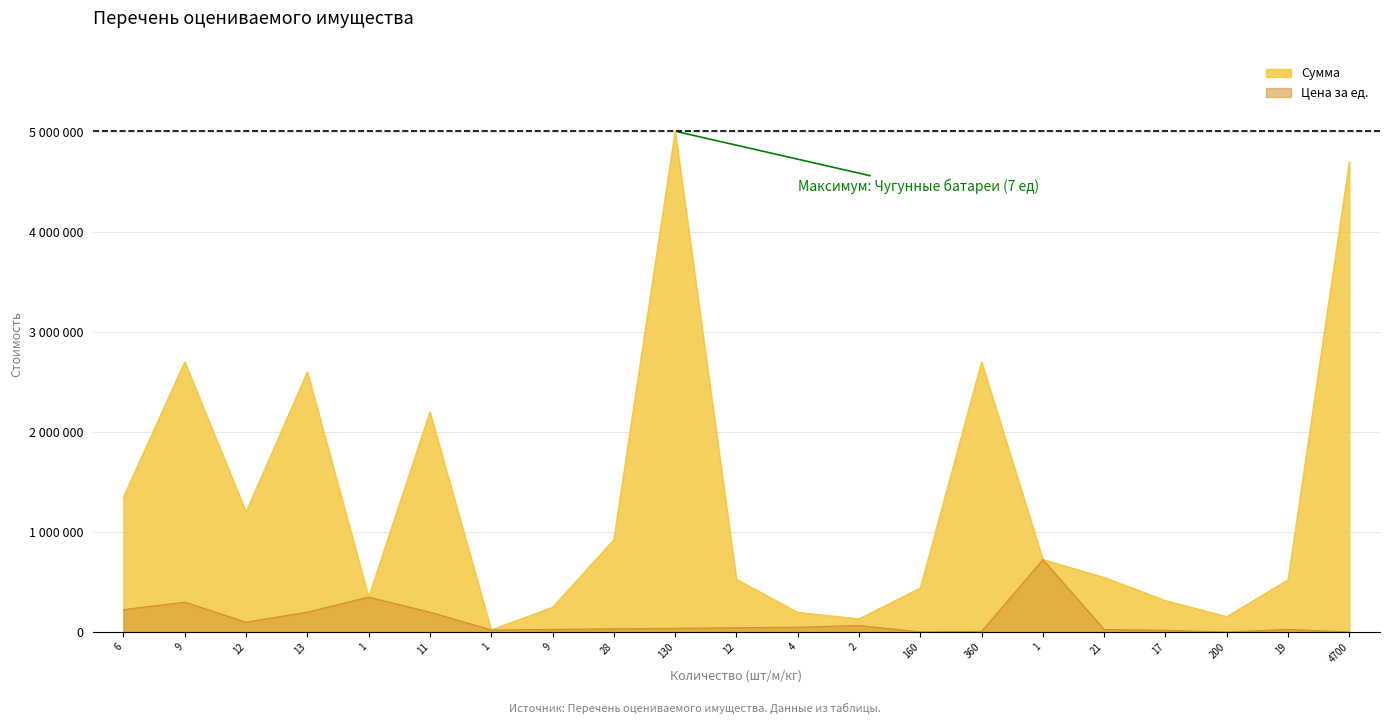

What is the smallest value displayed?

775